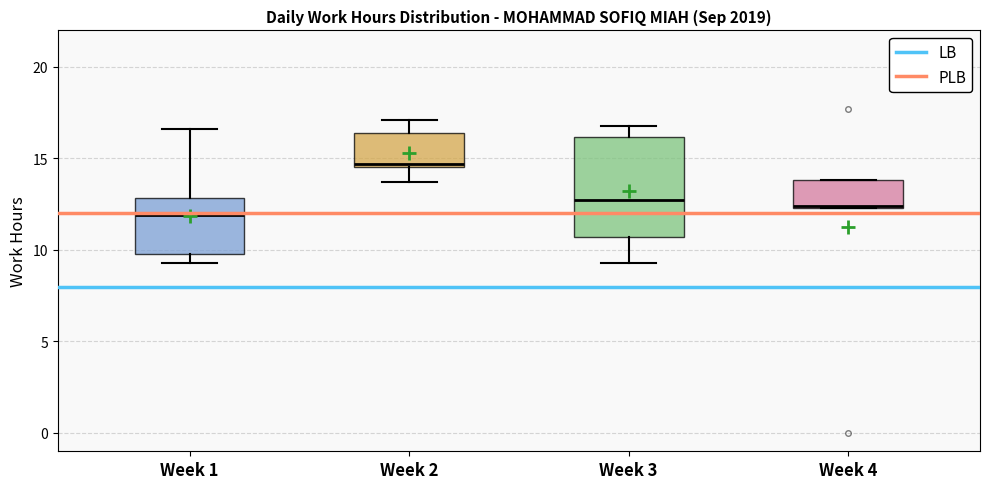

Where is the upper edge of the box for Week 4 on the y-axis? The values are not printed on the chart, so give them approximately, as read against the axis.

14.0